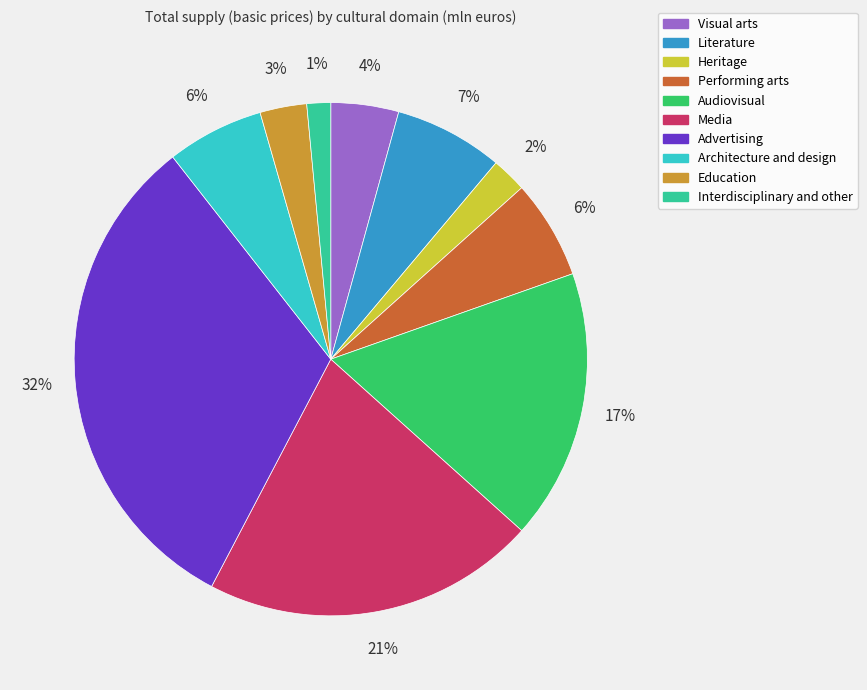

How many segments does this pie chart have?

10